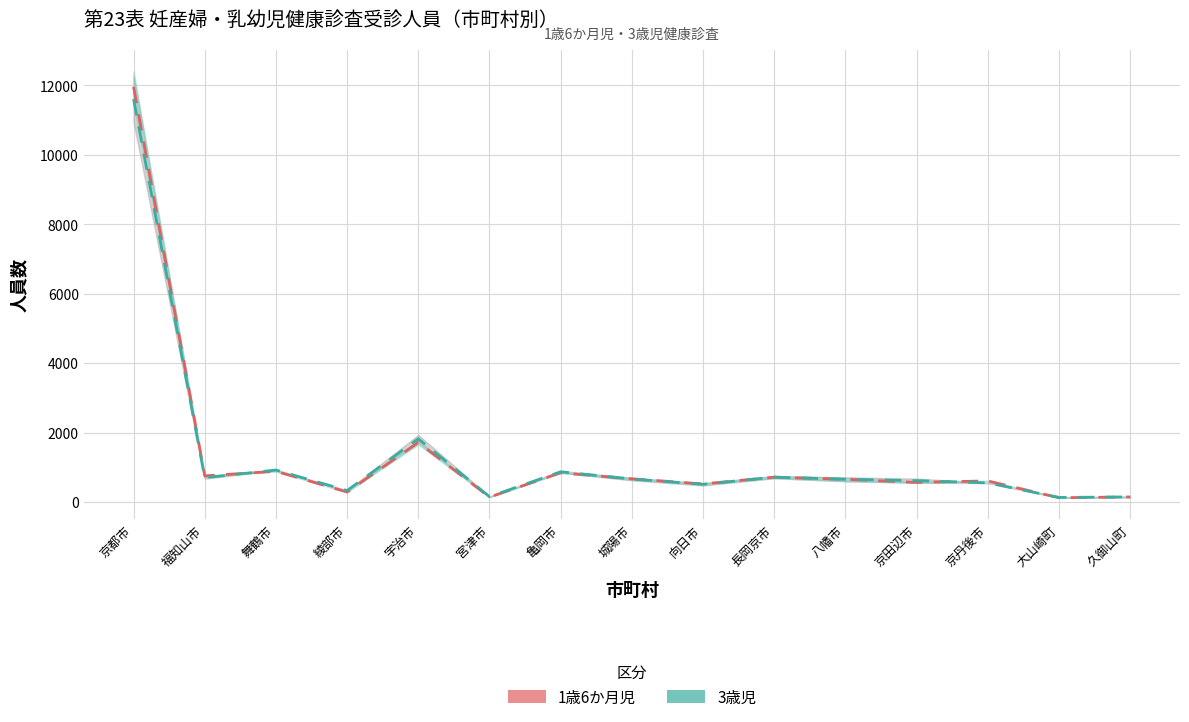

Is the value of 3歳児（中央値） at 亀岡市 greater than the value of 1歳6か月児（中央値） at 舞鶴市?

No